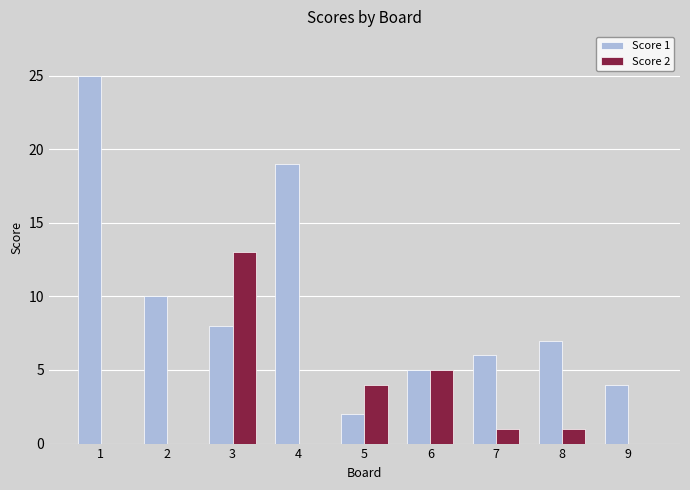

Between 7 and 9, which series saw the biggest shift?

Score 1